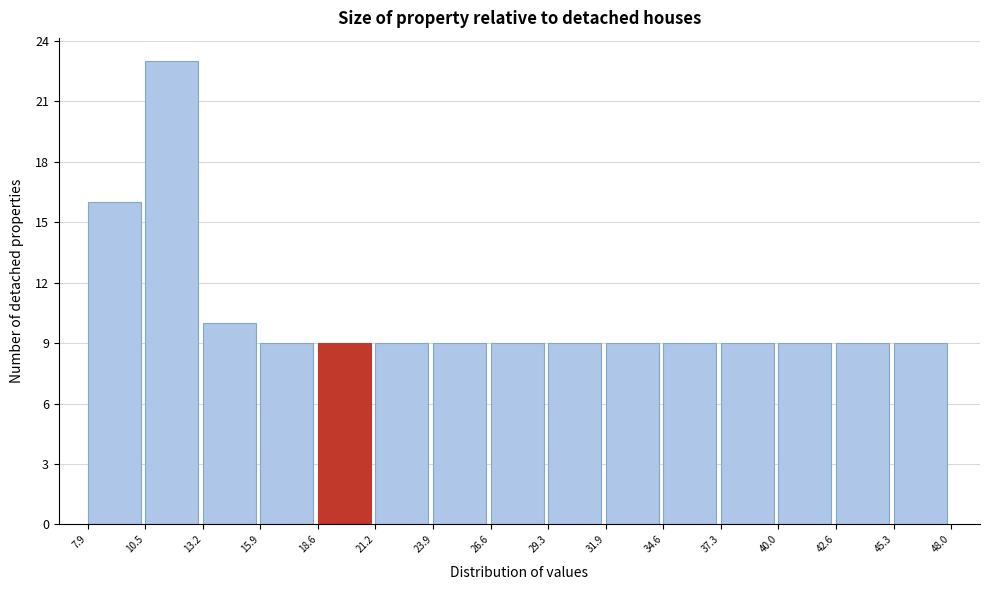

How tall is the bar that spans 42.6 to 45.3 on the x-axis? The values are not printed on the chart, so give them approximately, as read against the axis.

9